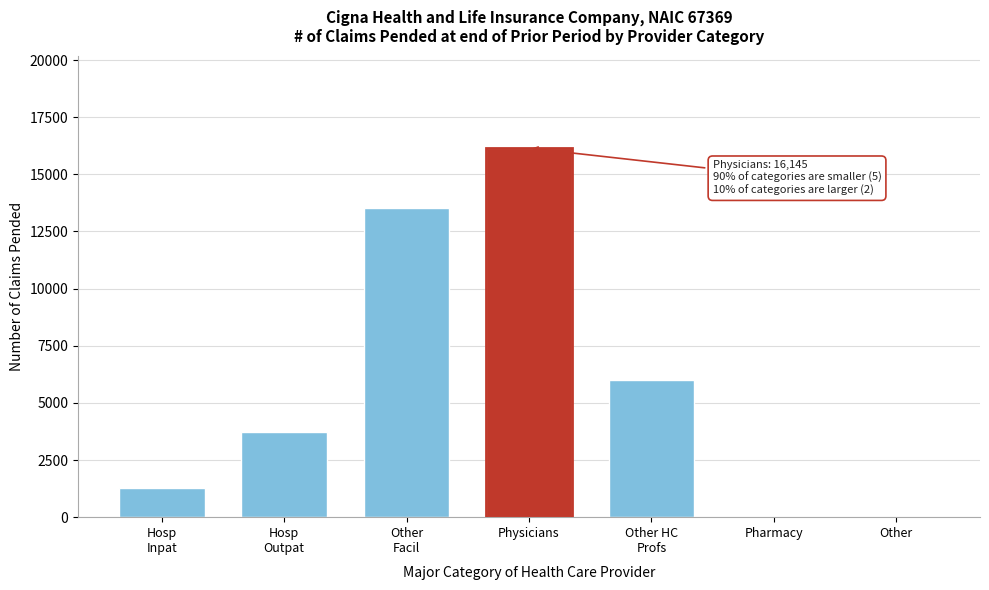

Which label corresponds to the largest value in the chart?

Physicians